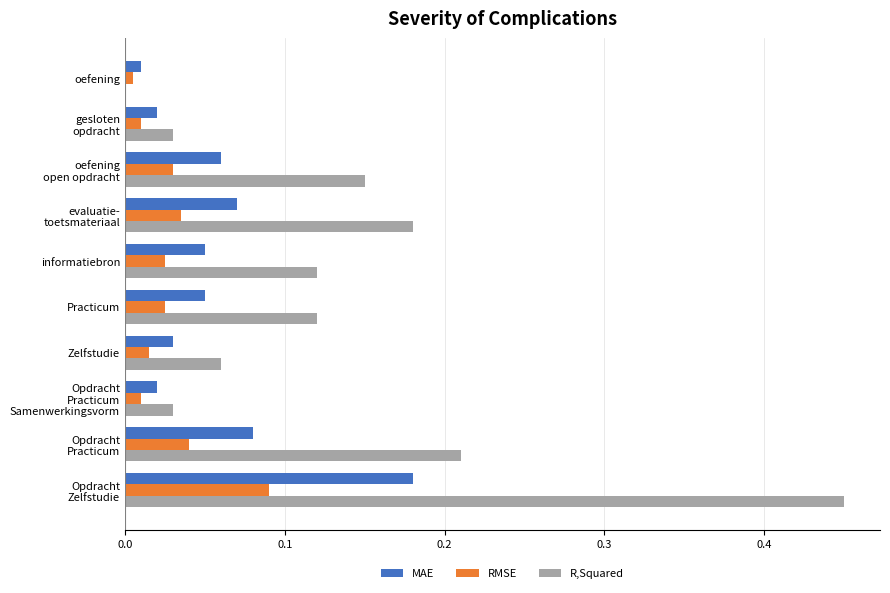

Is it true that R,Squared equals 0.0 at oefening?

True